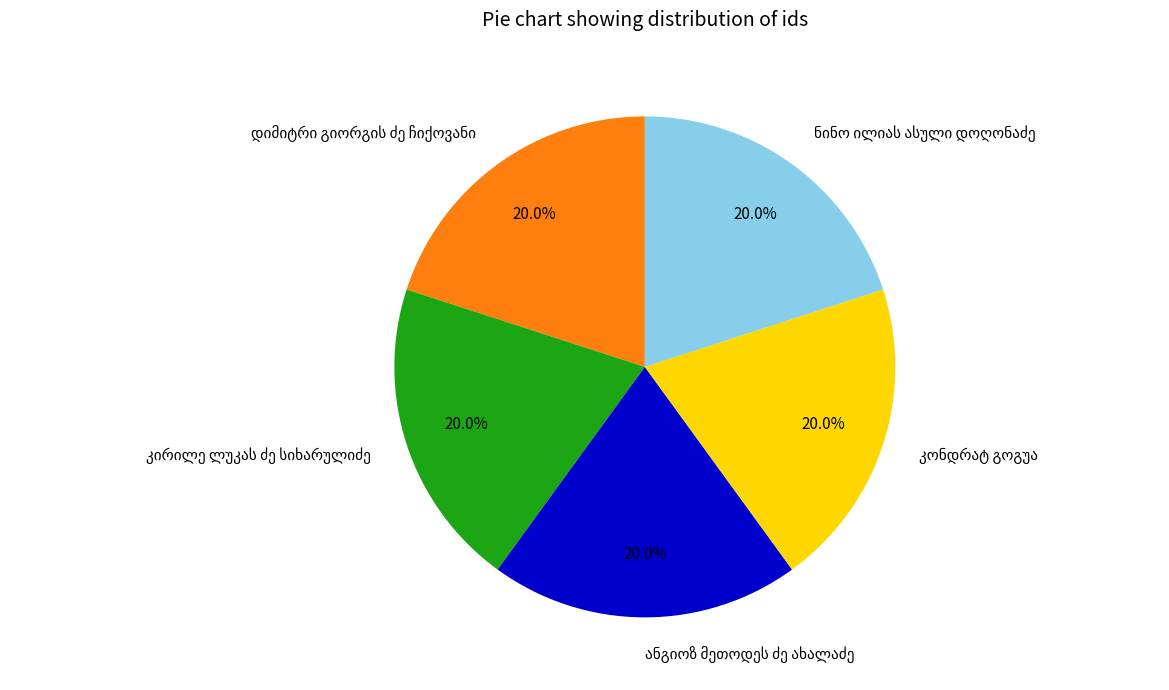

Count the number of slices in the pie.

5